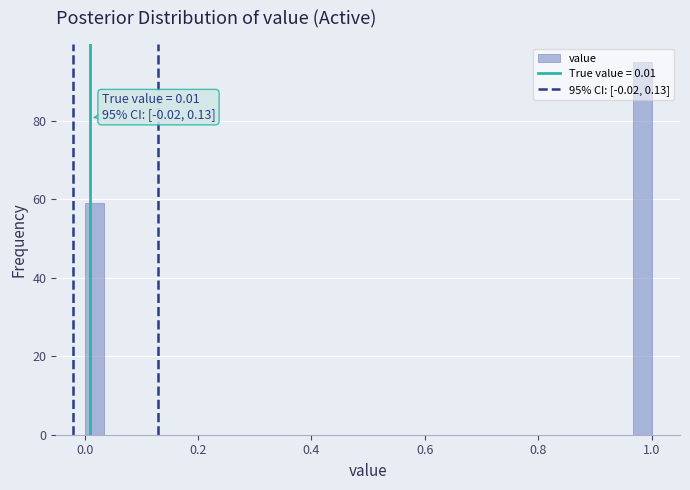

Around what value on the x-axis is the tallest bar? Give the approximate position of its centre, as read against the axis.

0.98